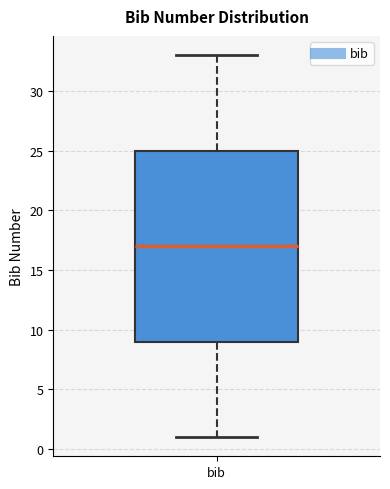

Transcribe this box plot: give where the median line is, the range the box spans, and where the two whiskers end, as read against the y-axis. The values are not printed on the chart, so give them approximately, as read against the axis.

median 17, box 9 to 25, whiskers 1 to 33